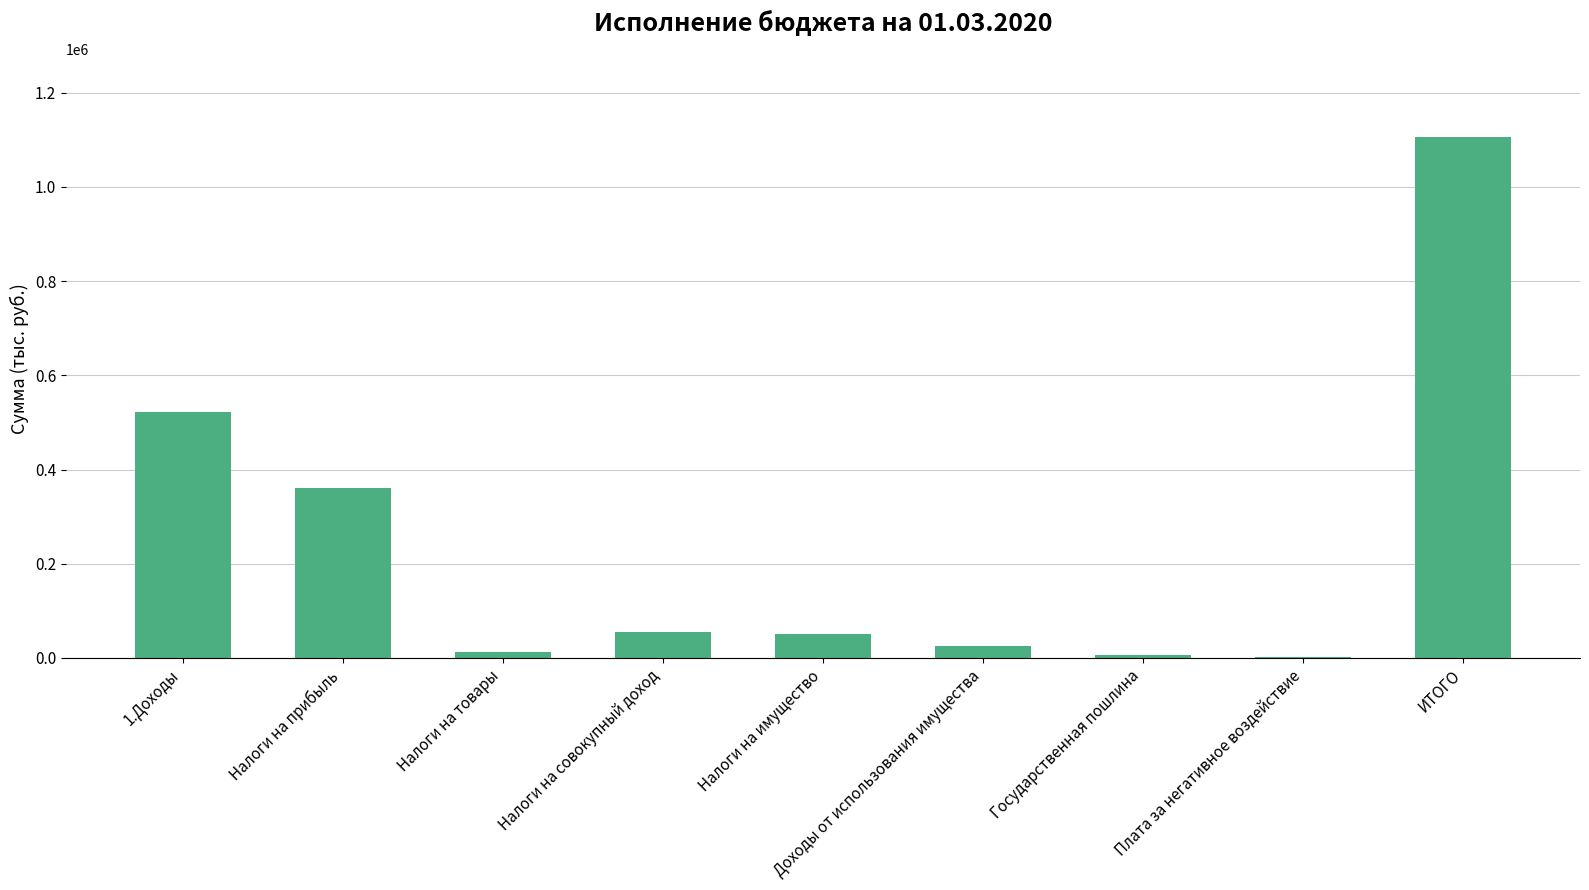

True or false: the data shows 12129.4 at Налоги на товары.

True